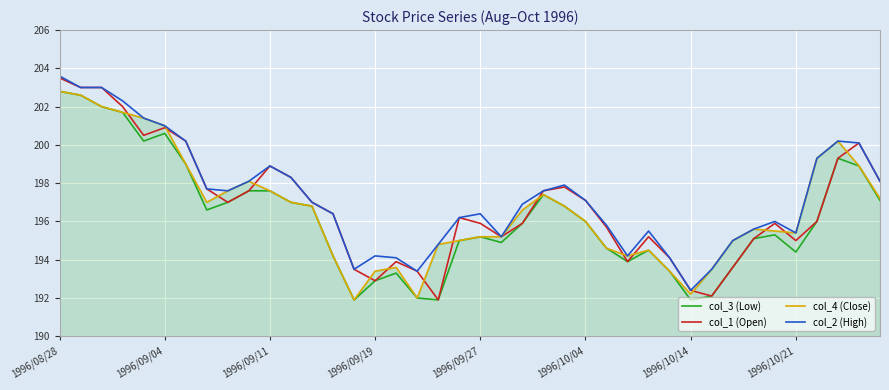

What is the maximum value shown in the chart?

203.6